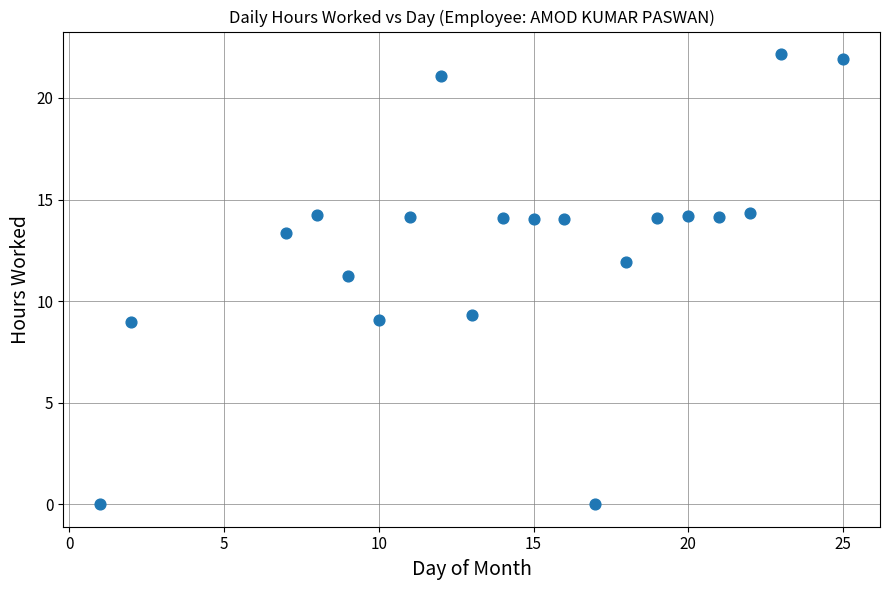

What is the range of X values (max minus min)?

24.0